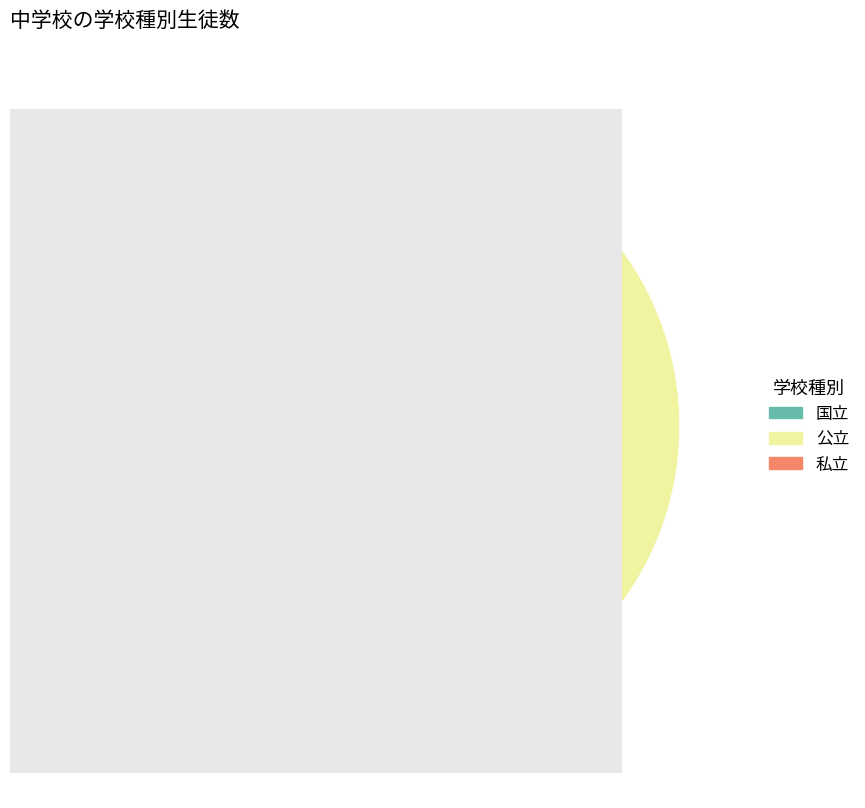

Rank the categories by value from highest to lowest.

公立, 私立, 国立